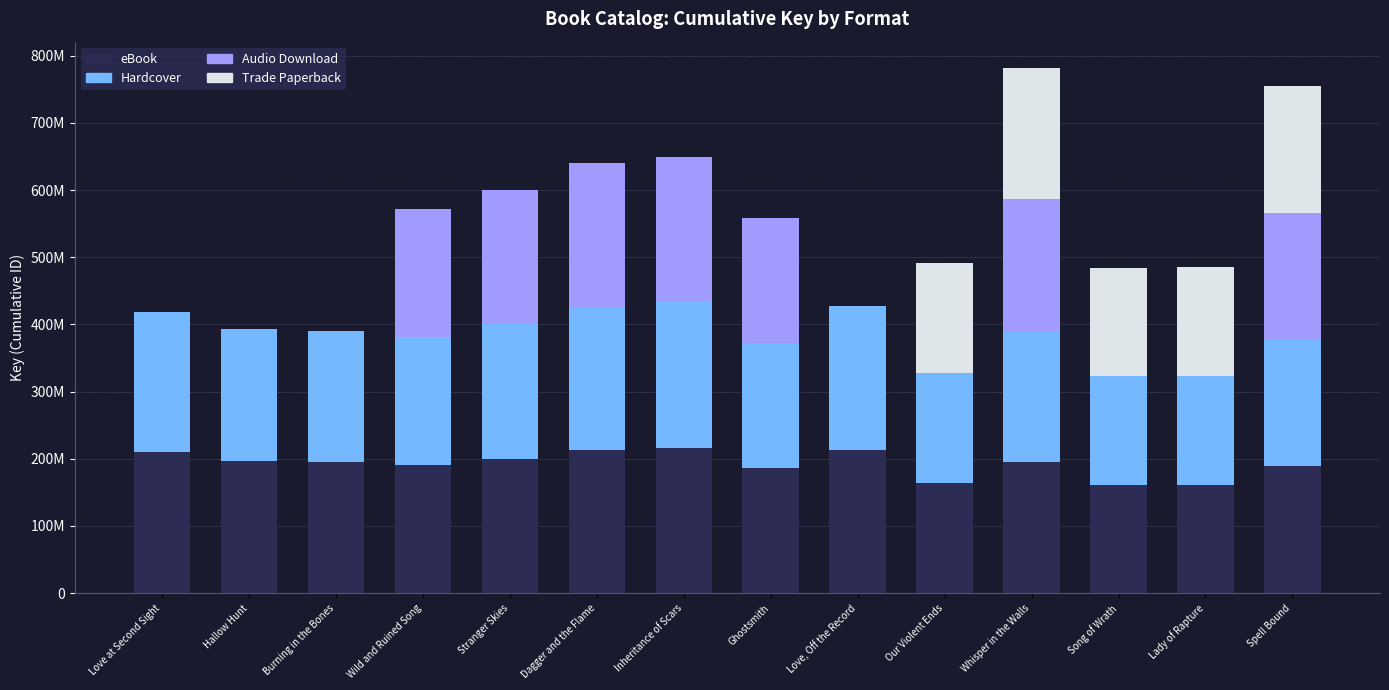

Are the bars grouped side by side (vs. stacked)?

No